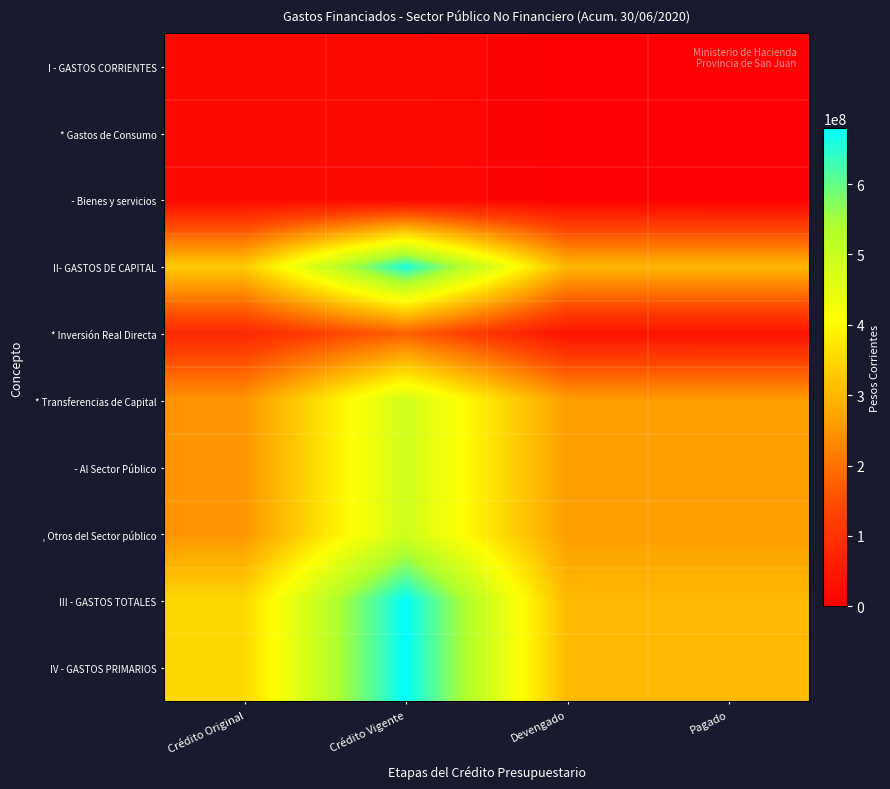

Which has a higher value, Crédito Vigente or Pagado?

Crédito Vigente